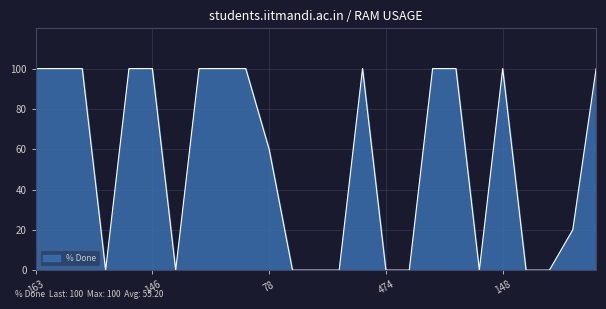

What is the difference between the maximum and minimum values?

100